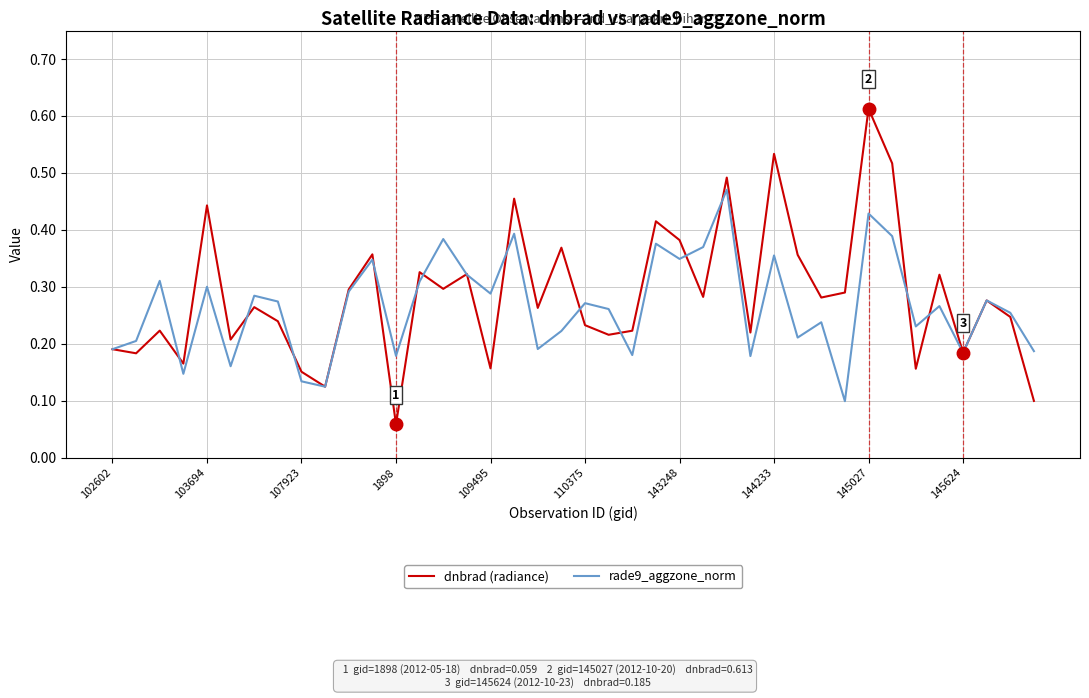

List the series in order of their peak value, highest first.

dnbrad (radiance), rade9_aggzone_norm